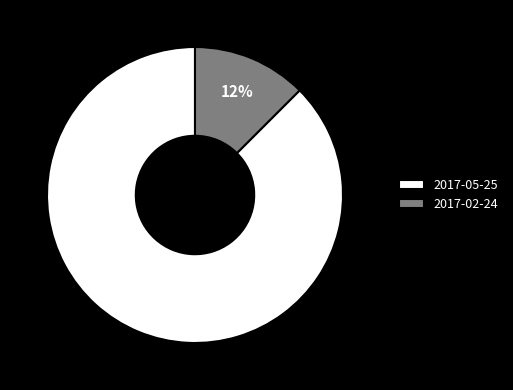

Rank the categories by value from lowest to highest.

2017-02-24, 2017-05-25